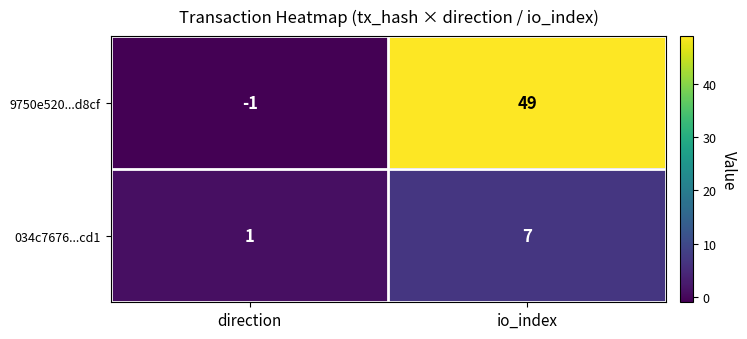

List the series in order of their peak value, lowest first.

034c7676...cd1, 9750e520...d8cf